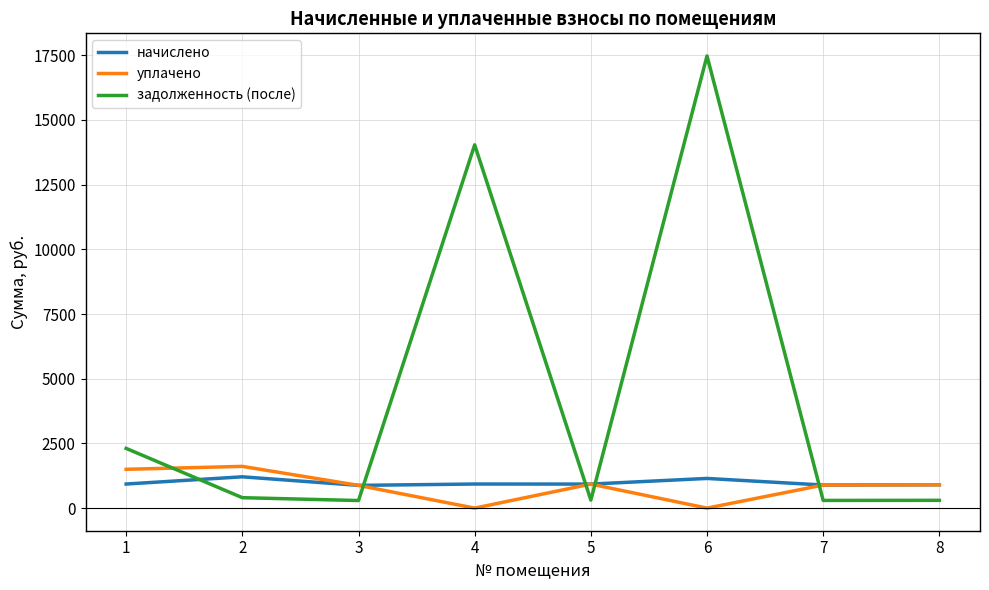

Where does the начислено series first go above 930?

1